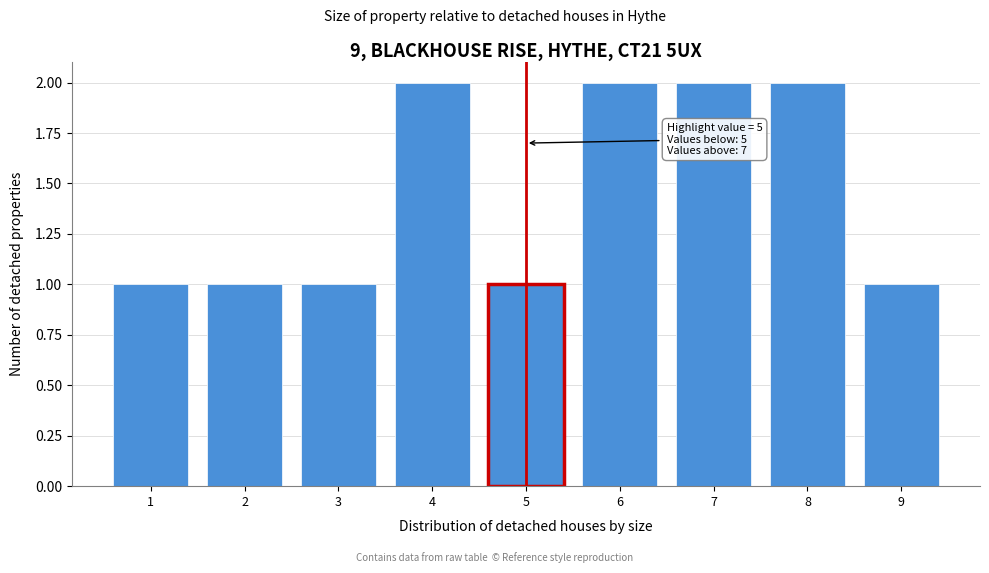

Reading left to right, extract all data points from this chart.

1=1	2=1	3=1	4=2	5=1	6=2	7=2	8=2	9=1